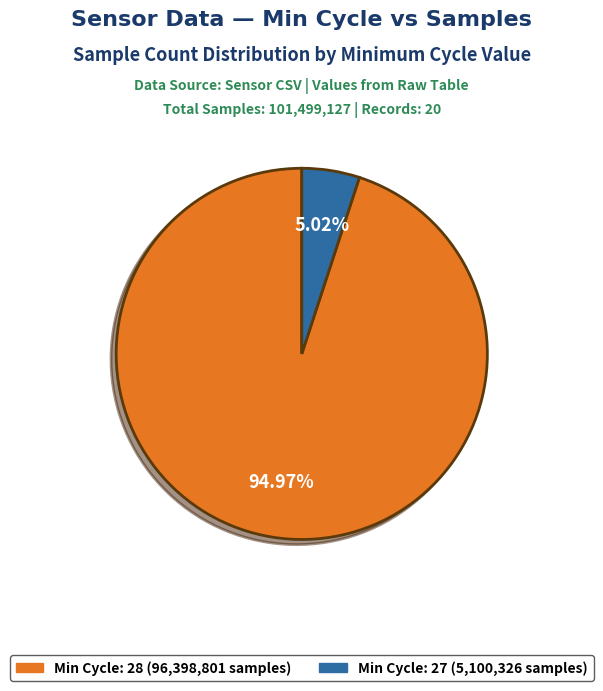

Does any single category account for the majority?

Yes